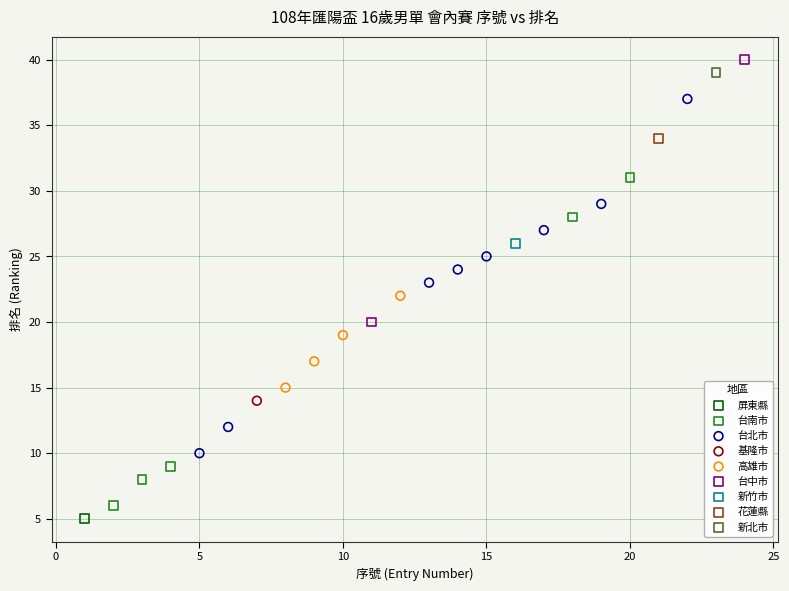

Which series contains the highest Y value?

台中市